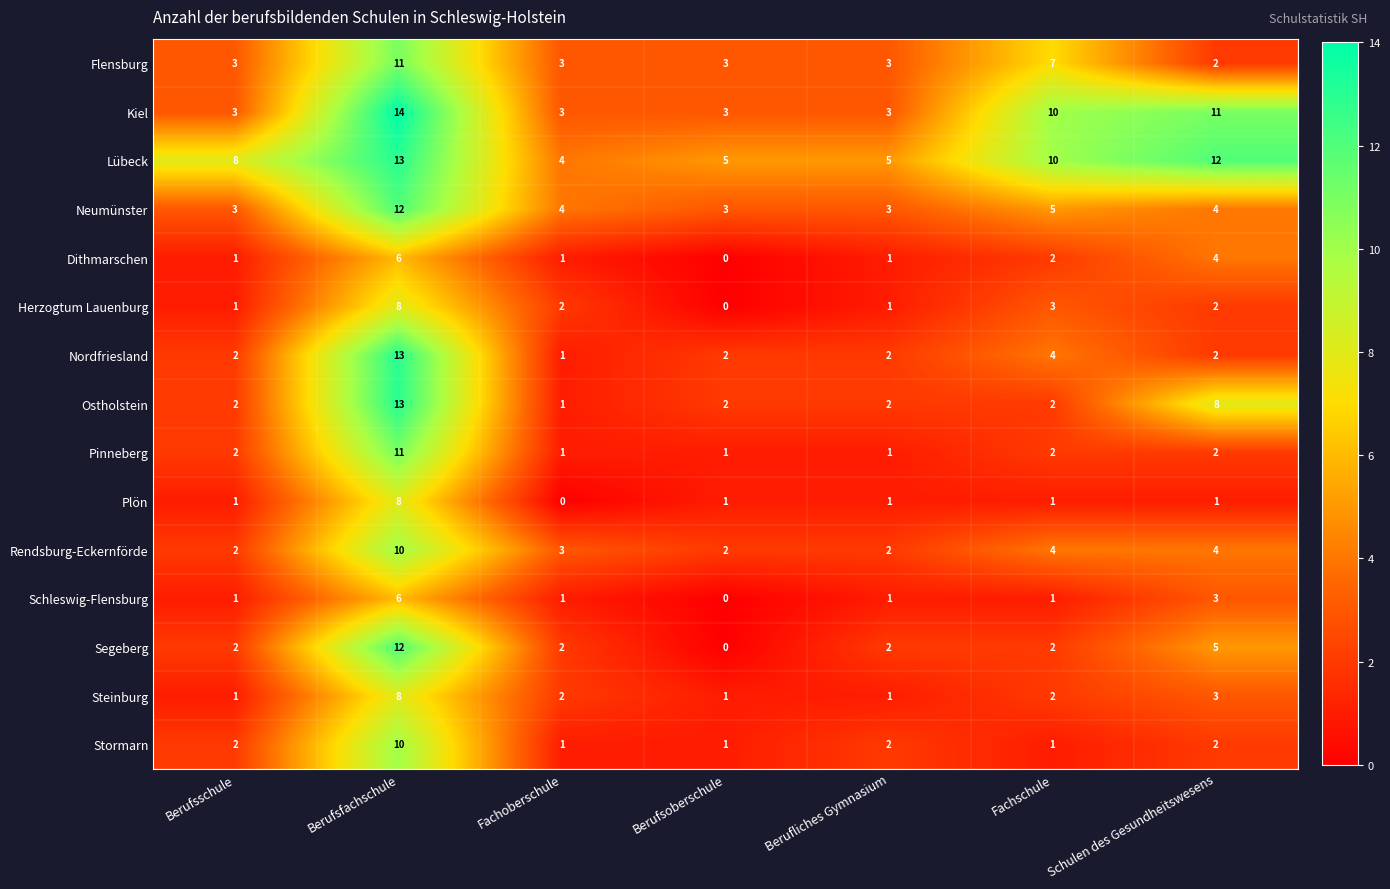

Count the number of categories in the chart.

7